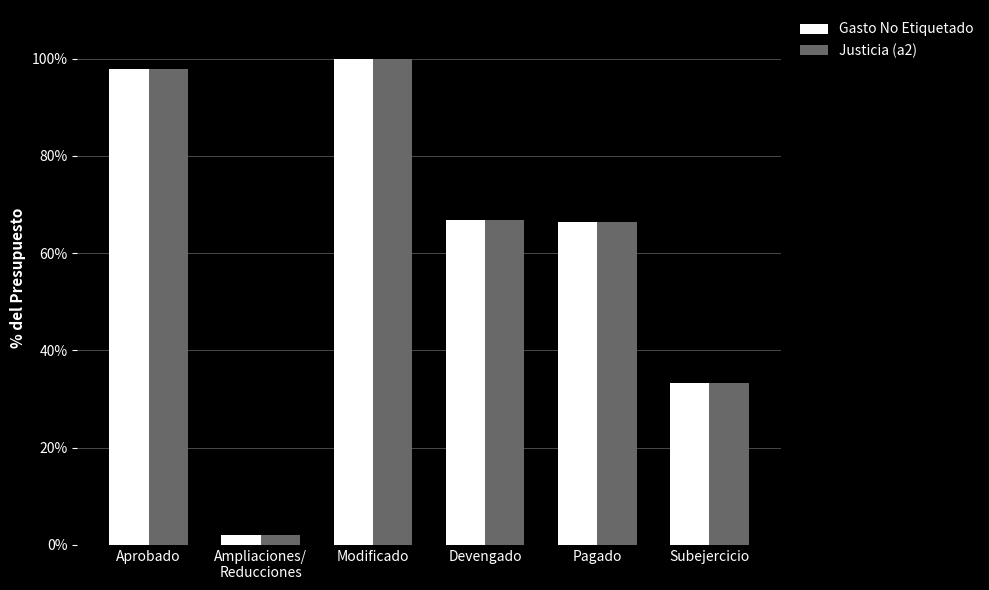

Are the bars grouped side by side (vs. stacked)?

Yes